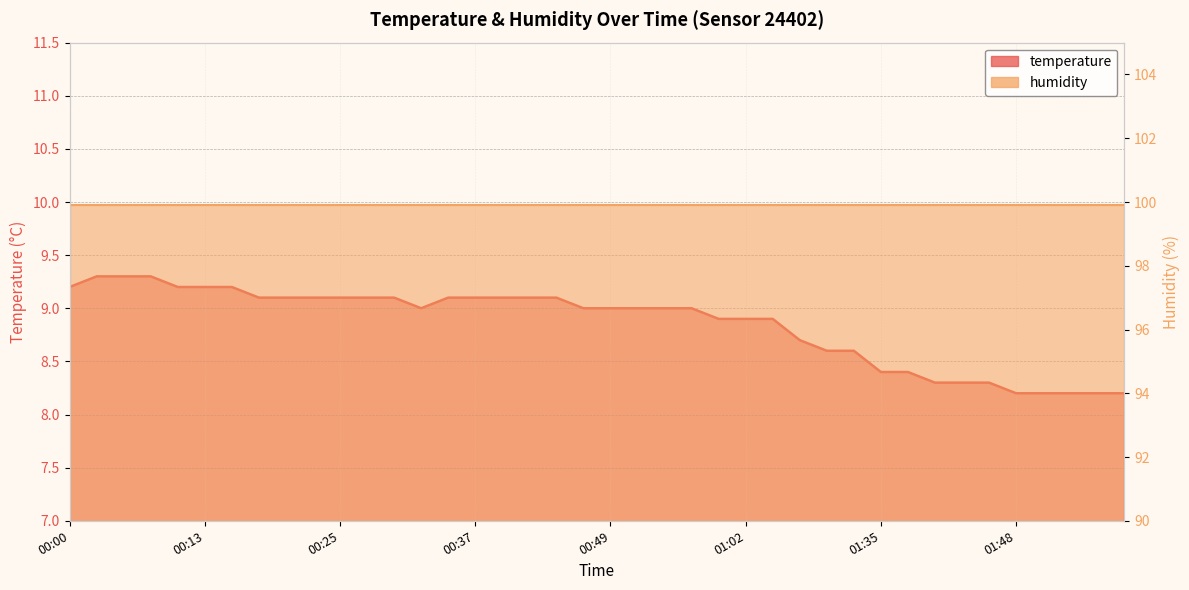

What is the approximate value at 01:53?

8.2